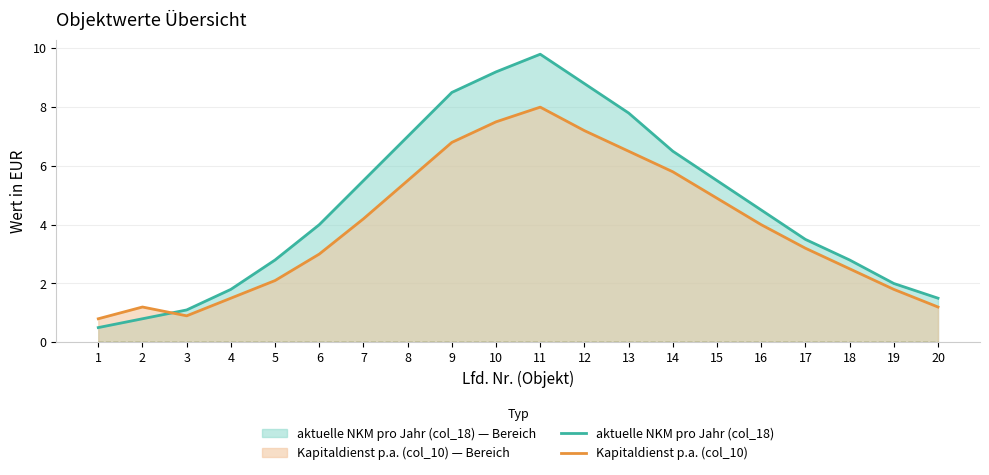

Which series changed the most between 17 and 19?

aktuelle NKM pro Jahr (col_18)